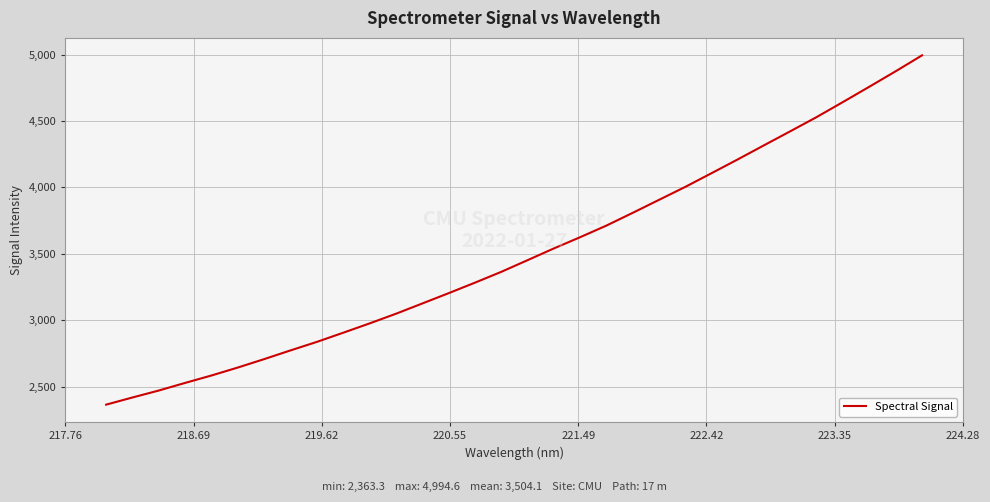

What is the smallest value displayed?

2363.3